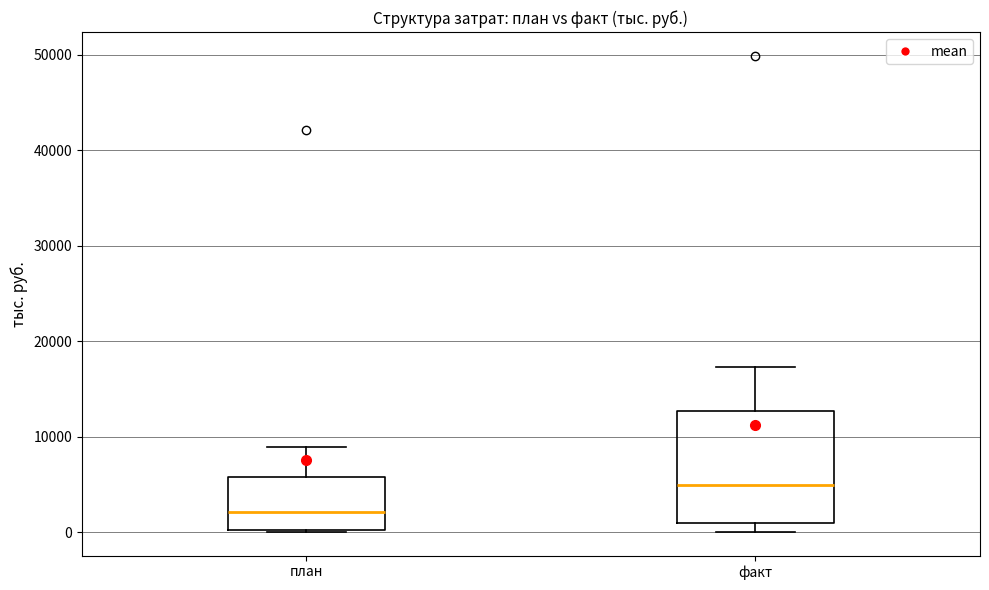

Where is the upper edge of the box for факт on the y-axis? The values are not printed on the chart, so give them approximately, as read against the axis.

13000